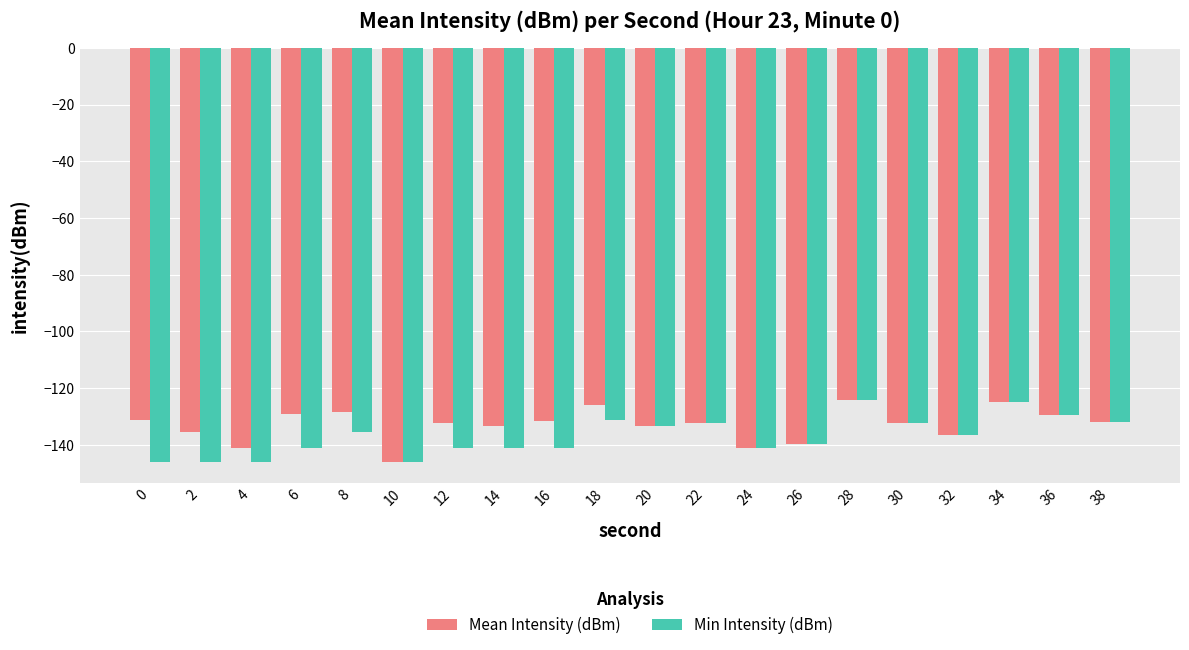

The Mean Intensity (dBm) series shows -90.3 at 32. True or false?

False